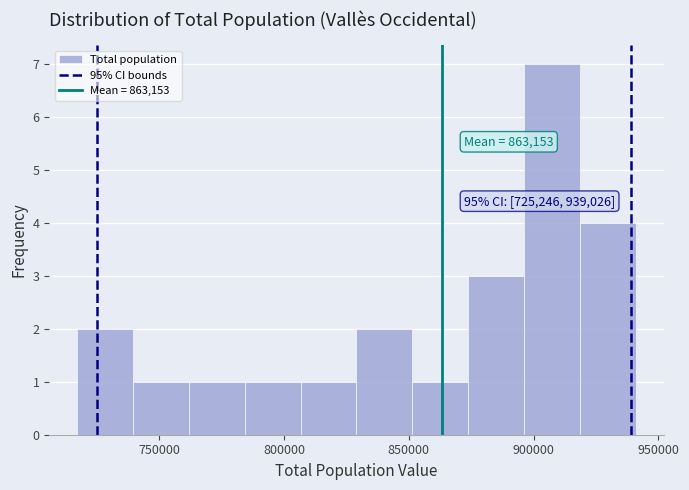

Which range on the x-axis has the tallest bar?

895000 to 920000